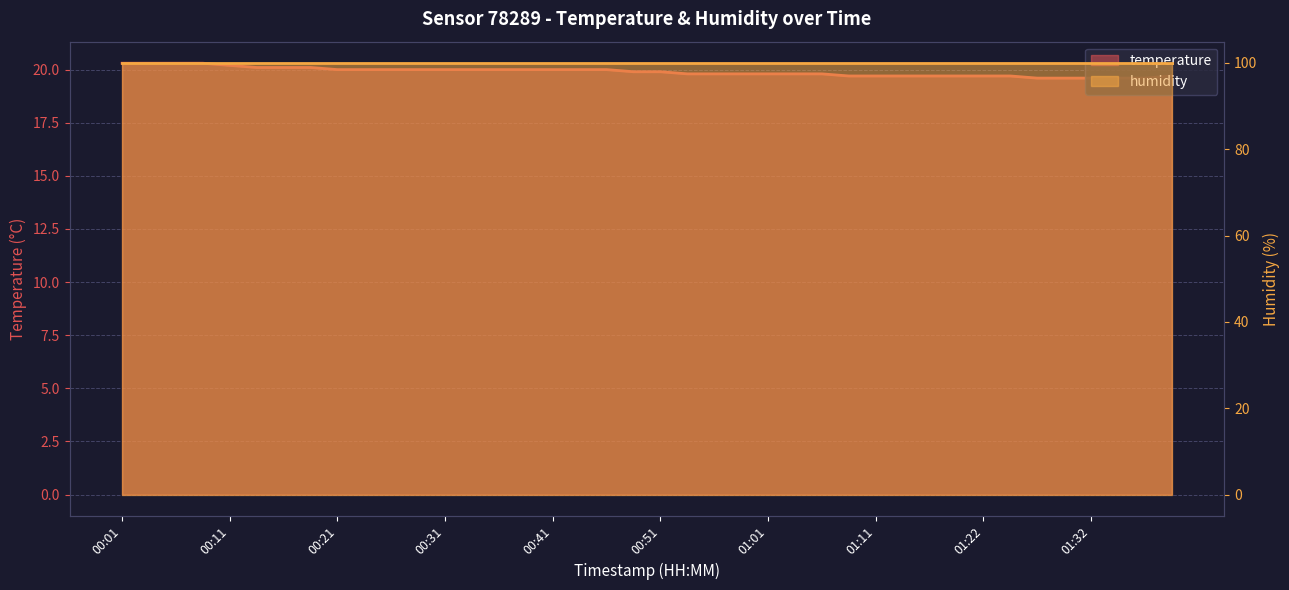

What is the sum of all values?

795.9